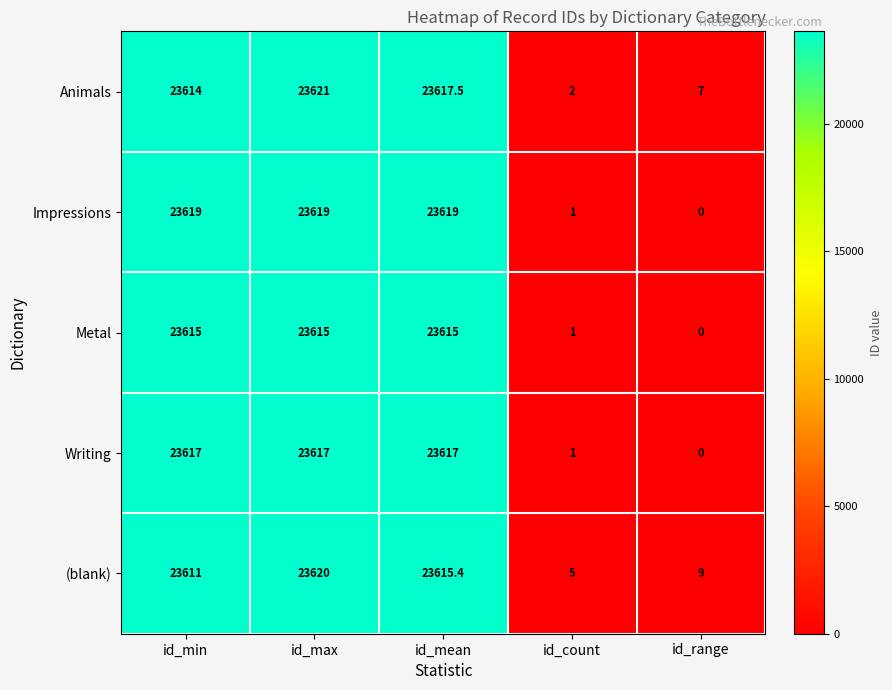

What is the approximate value of Animals at id_mean?

23617.5